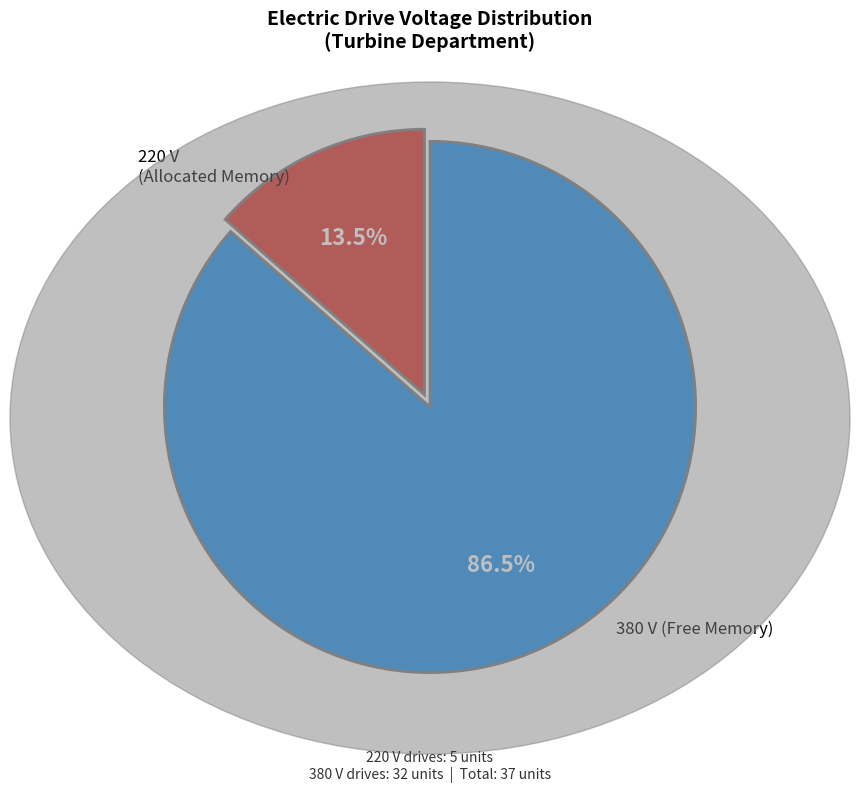

Is 220 the majority of the pie?

No